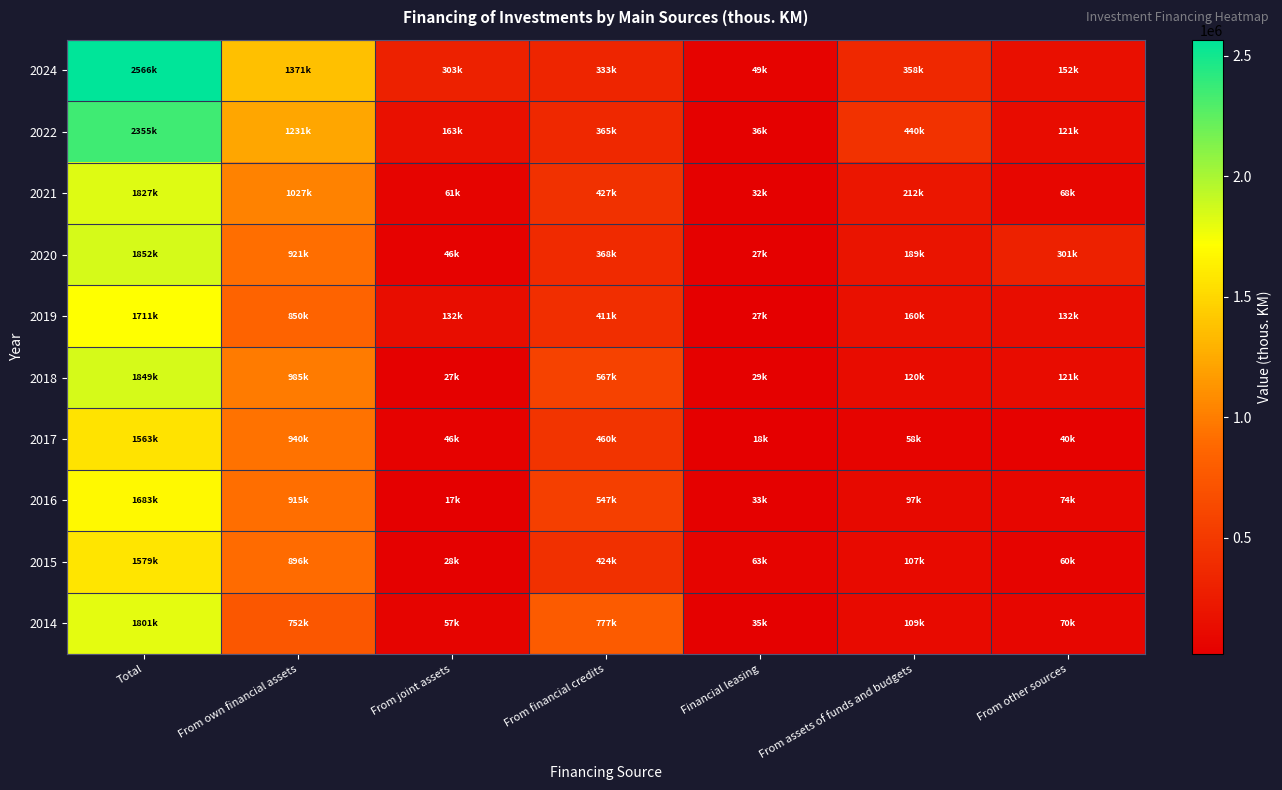

Between Total and From joint assets, which is larger?

Total